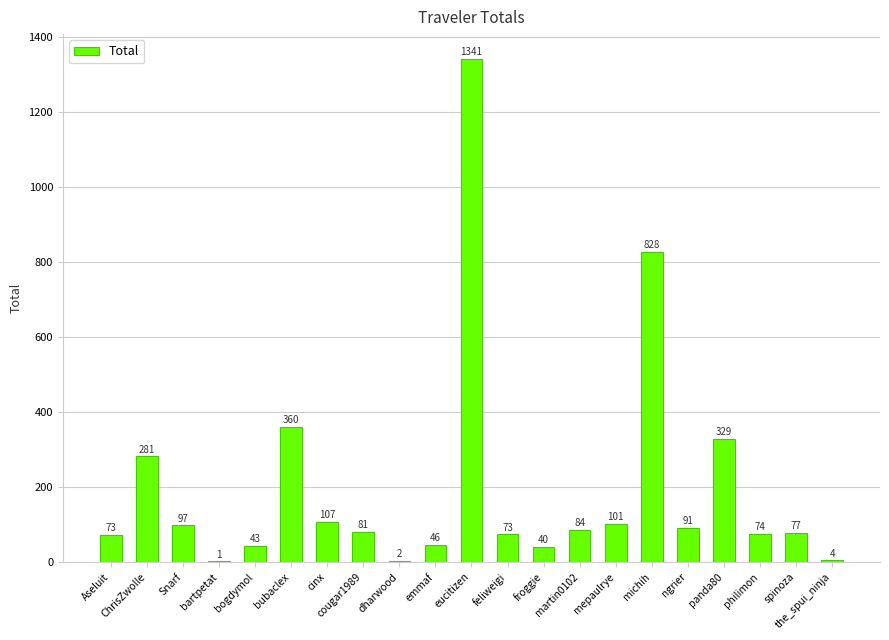

Reading left to right, transcribe all the data shown in this chart.

Aseluit=72.9	ChrisZwolle=281.4	Snarf=97.3	bartpetat=1.3	bogdymol=43.3	bubaclex=360.4	cinx=107.2	cougar1989=80.8	dharwood=2.1	emmaf=46.1	eucitizen=1341.4	feliweigi=73.3	froggie=39.5	martin0102=84.4	mepaulrye=101.0	michih=828.0	ngrier=91.3	panda80=328.6	philimon=73.6	spinoza=76.9	the_spui_ninja=4.0